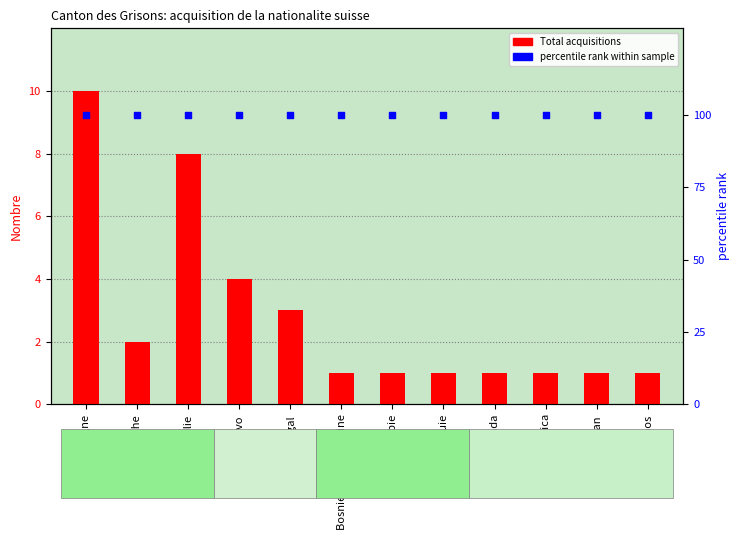

Which series has the largest total across all categories?

percentile rank within sample